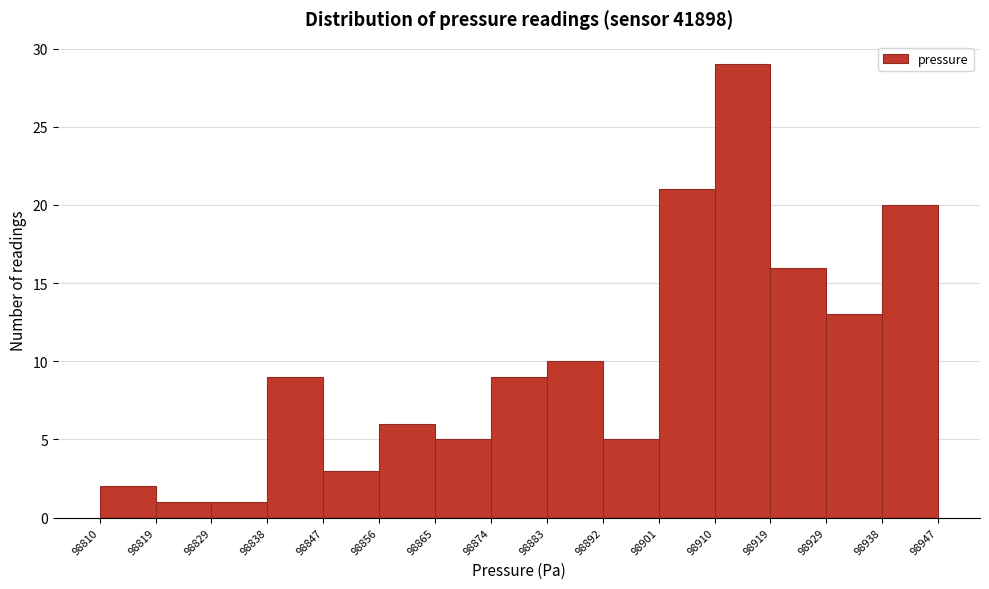

What is the height of the bar covering 98865 to 98874 on the x-axis? The values are not printed on the chart, so give them approximately, as read against the axis.

5